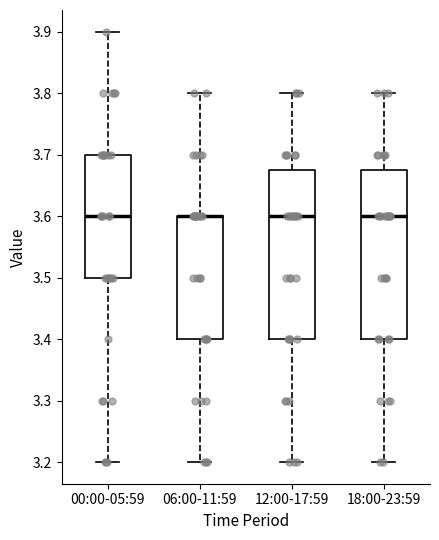

Reading left to right, read every box against the y-axis: the position of its median line, the range the box covers, and the ends of its whiskers. The values are not printed on the chart, so give them approximately, as read against the axis.

00:00-05:59: median 3.60, box 3.50 to 3.70, whiskers 3.20 to 3.90
06:00-11:59: median 3.60 (drawn on the box's upper edge), box 3.40 to 3.60, whiskers 3.20 to 3.80
12:00-17:59: median 3.60, box 3.40 to 3.68, whiskers 3.20 to 3.80
18:00-23:59: median 3.60, box 3.40 to 3.68, whiskers 3.20 to 3.80